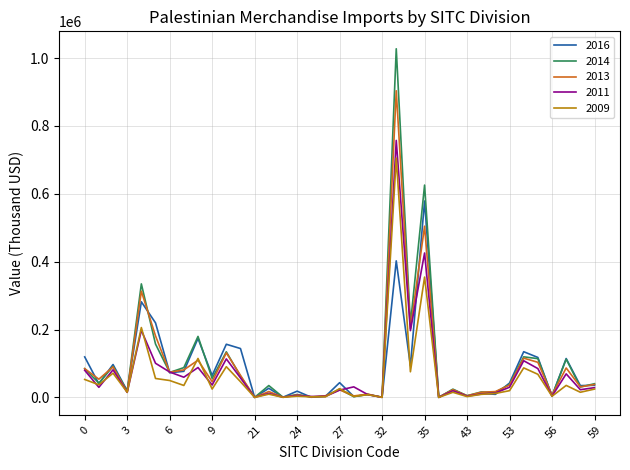

What is the lowest value of the 2009 series?

6.2